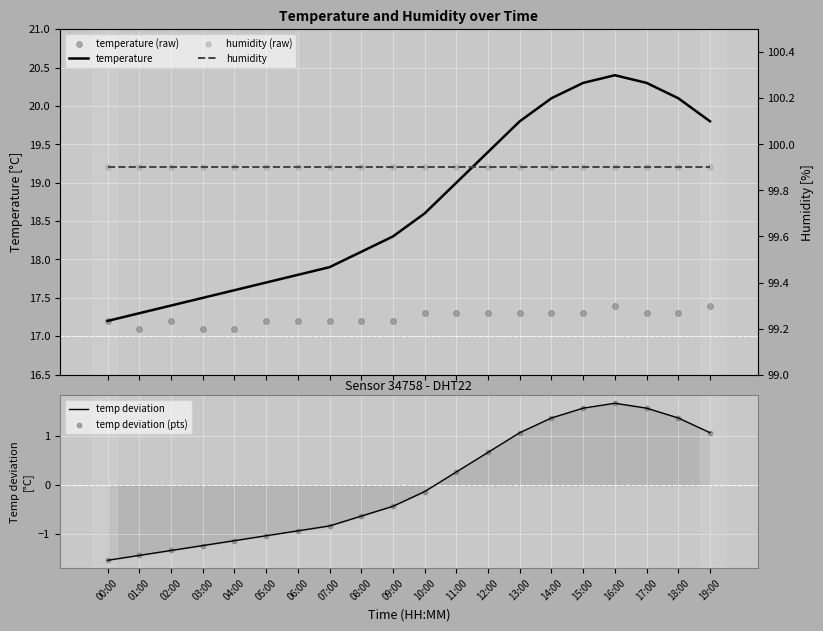

At how many categories does at least one series exceed 37?

20